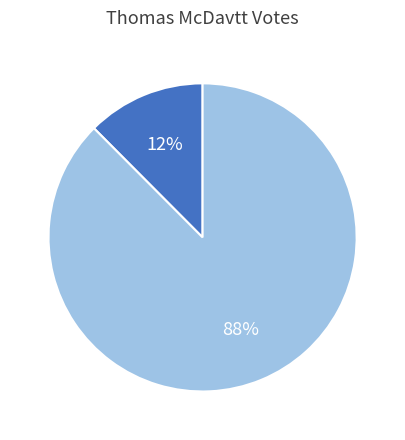

Does any single category account for the majority?

Yes